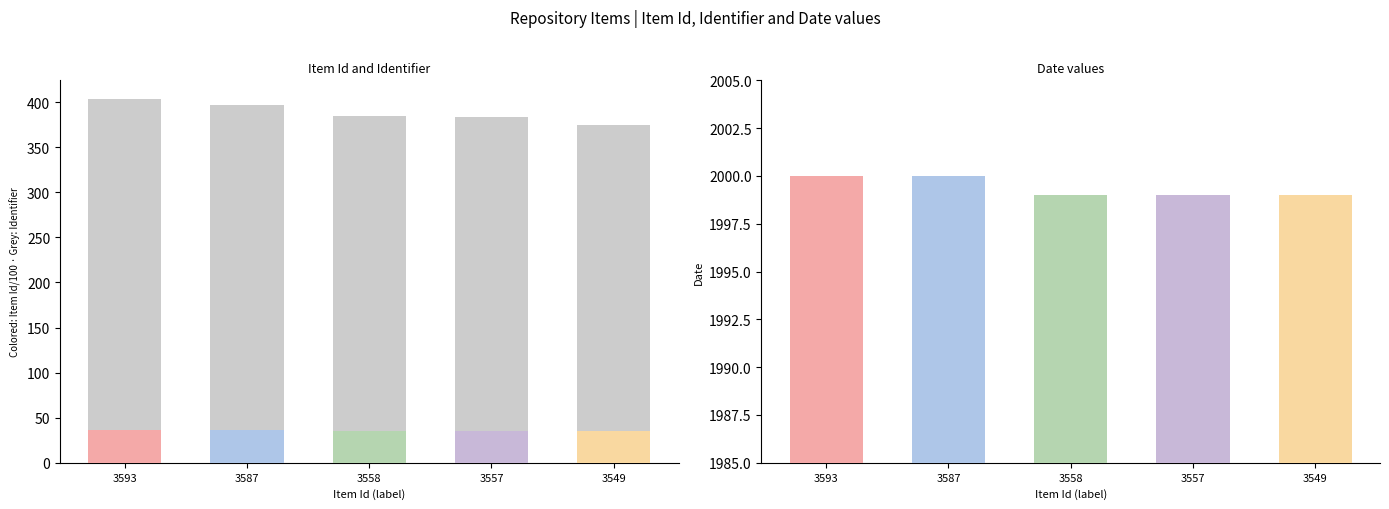

Read the Date value at 3549, to the nearest 5.

2000